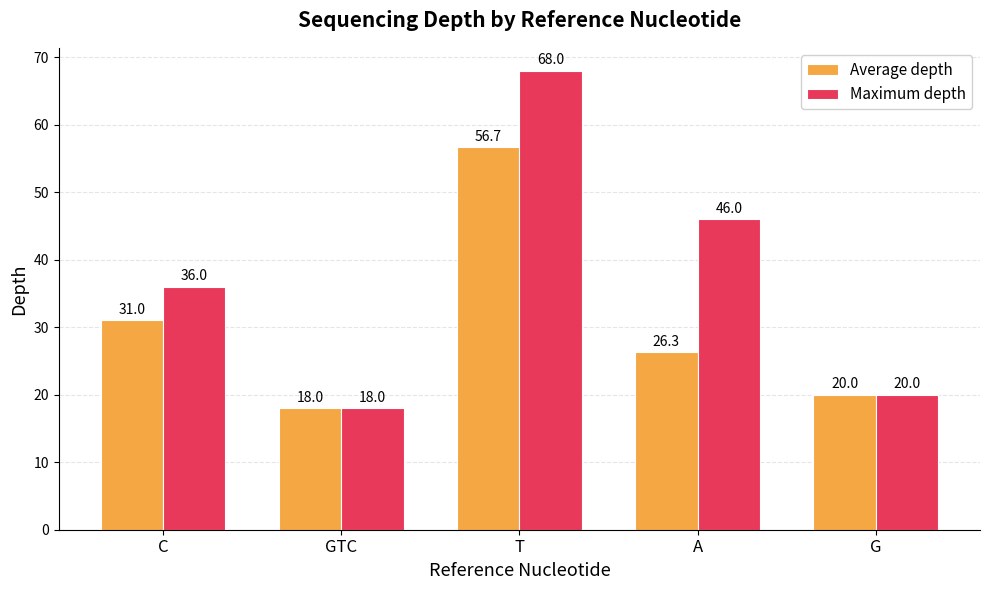

Reading left to right, list all the values displayed in this chart.

Average depth: C=31.0	GTC=18.0	T=56.7	A=26.3	G=20.0
Maximum depth: C=36.0	GTC=18.0	T=68.0	A=46.0	G=20.0